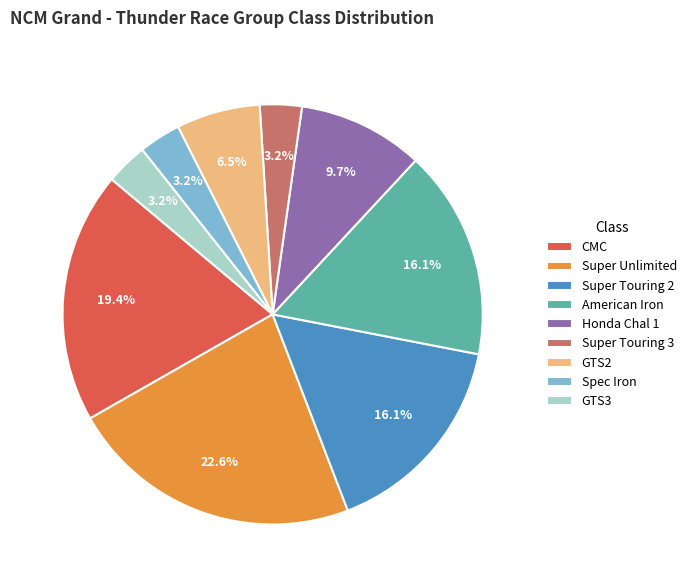

Is the sum of CMC and GTS3 greater than half?

No